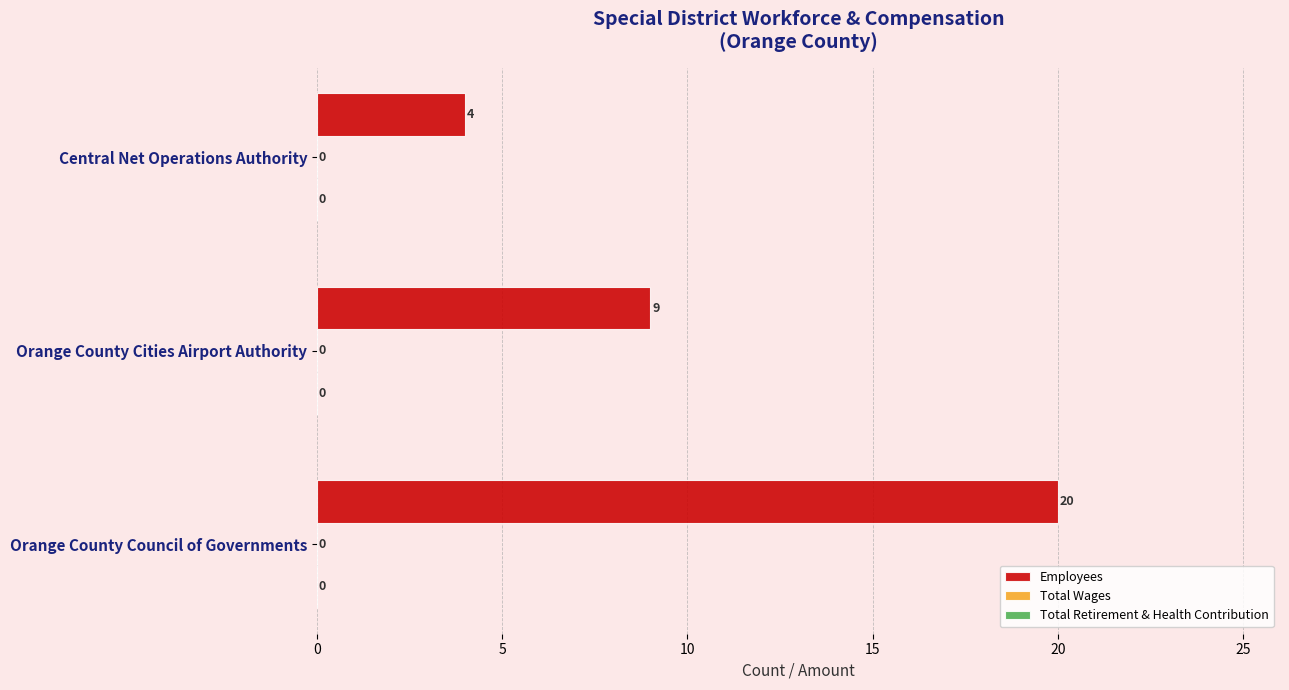

Are the bars horizontal?

Yes